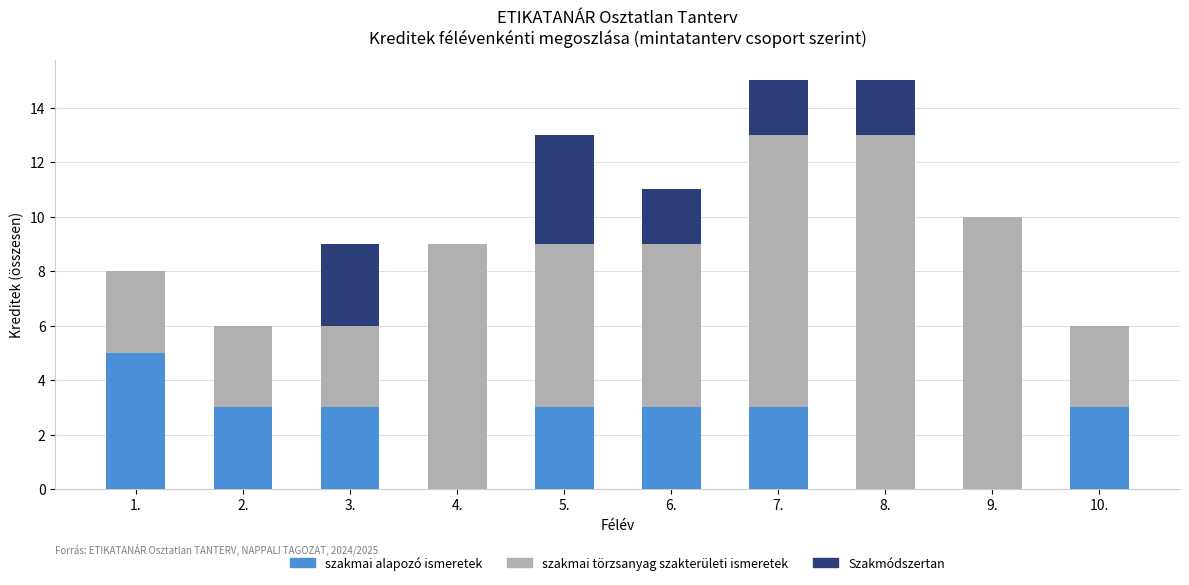

What is the total value across all series at 7.?

15